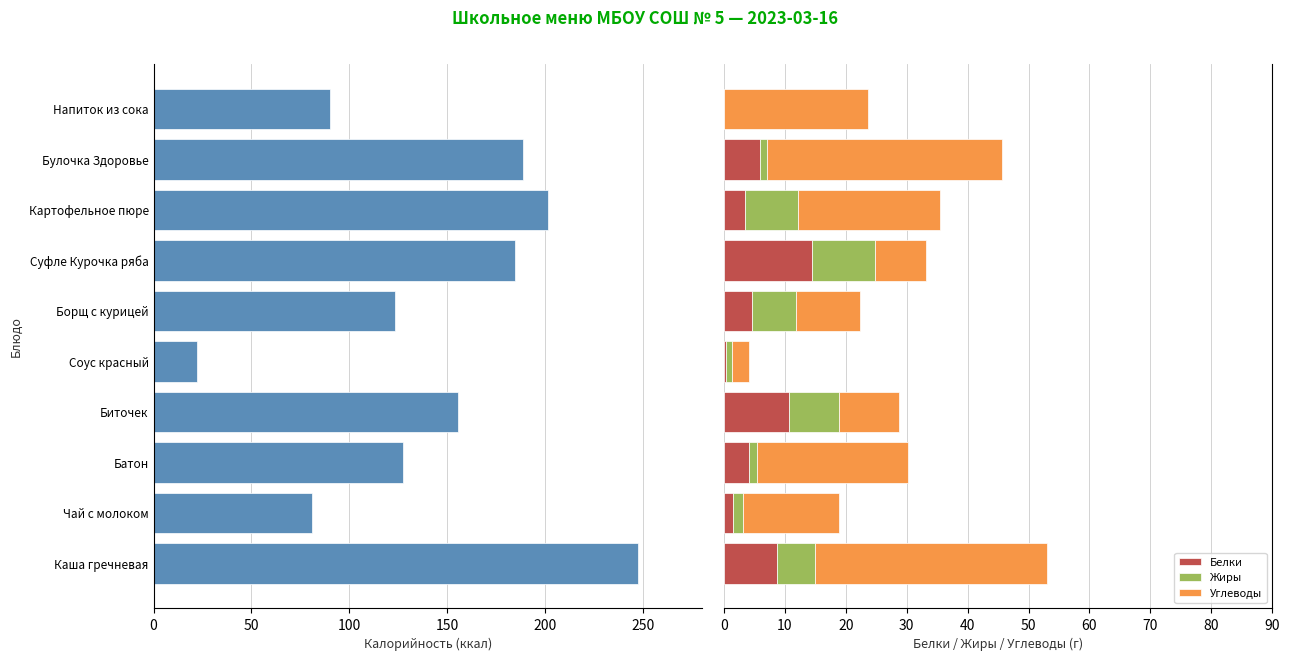

What is the highest value of the Белки series?

14.4